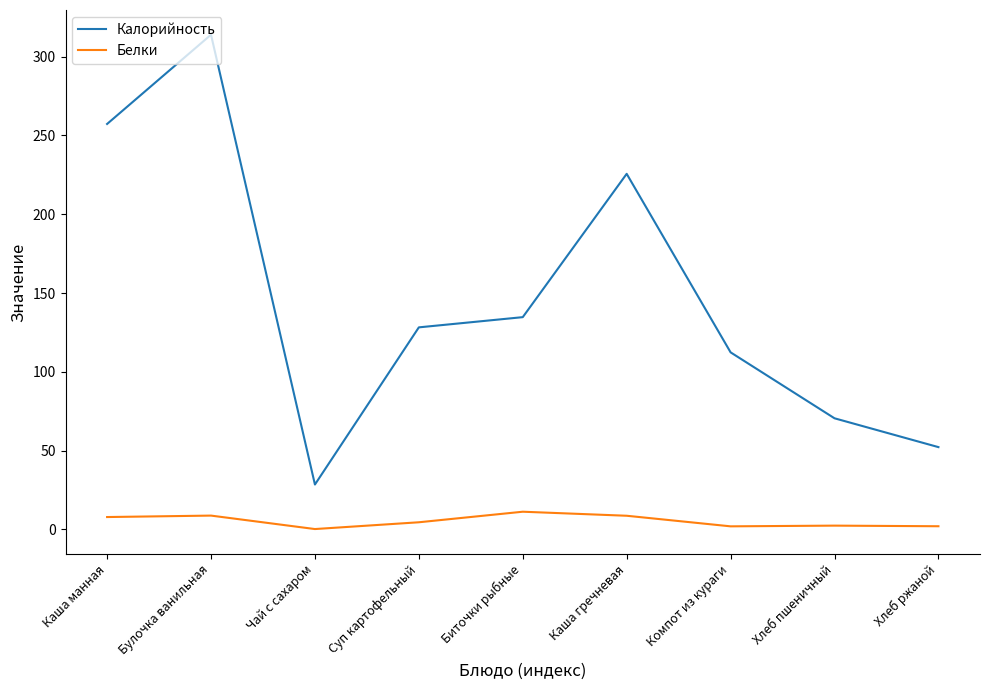

What is the sum of all Калорийность values?

1323.4